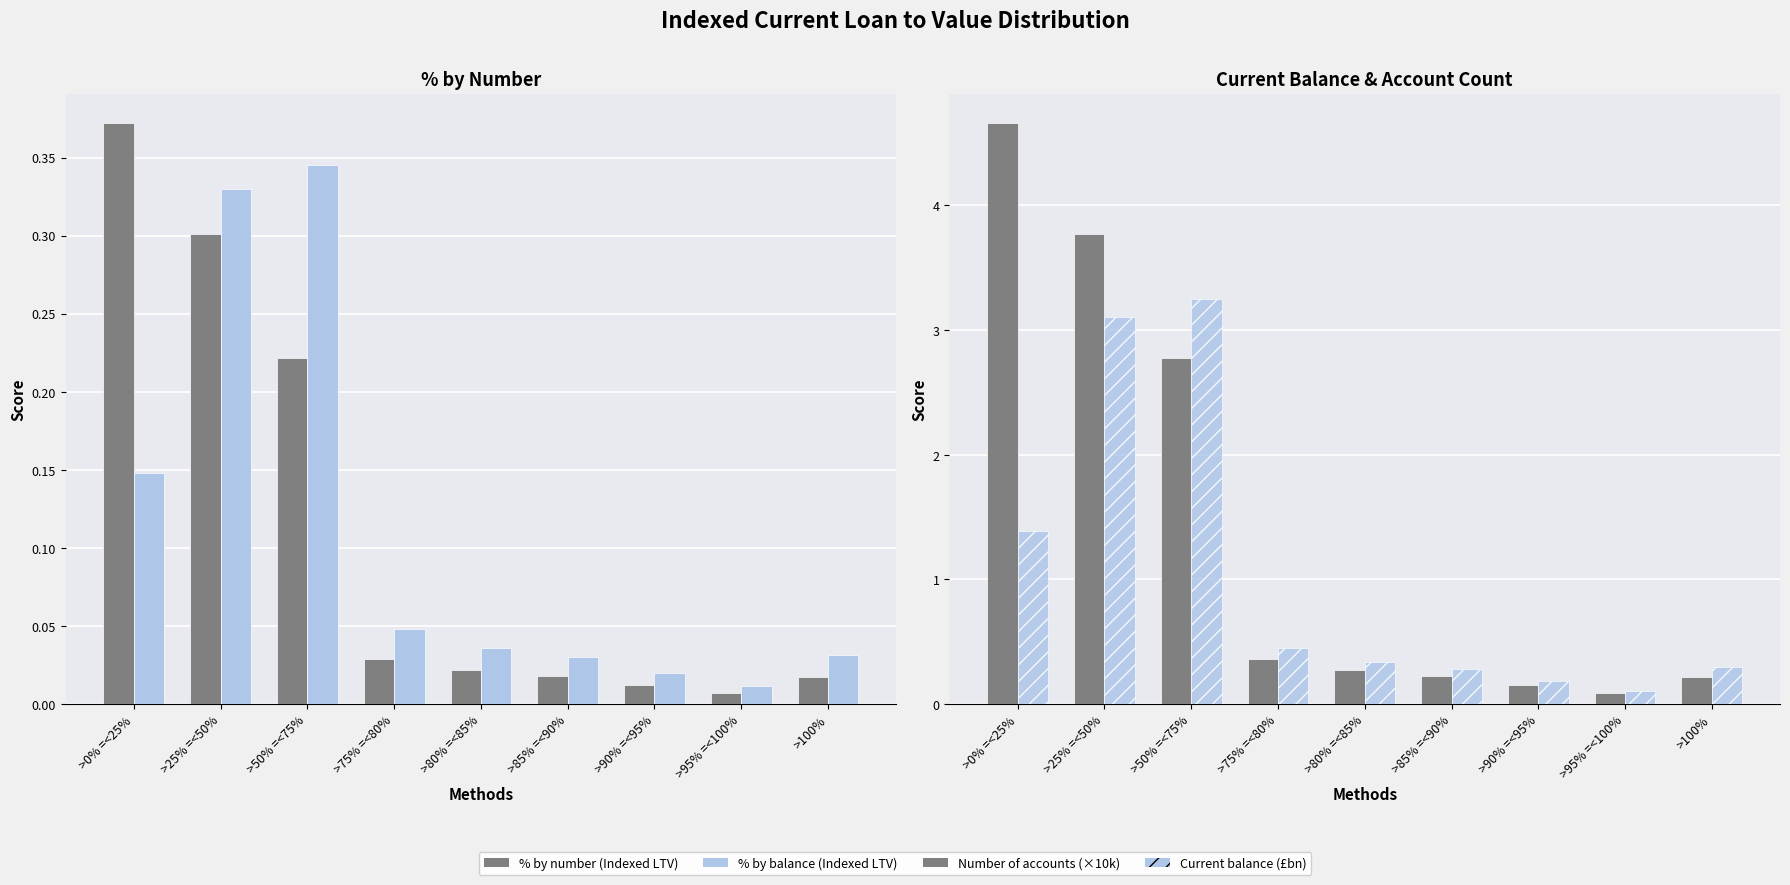

Count the number of categories in the chart.

9